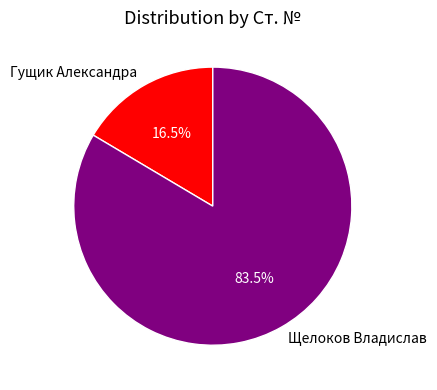

How many slices are in this pie chart?

2